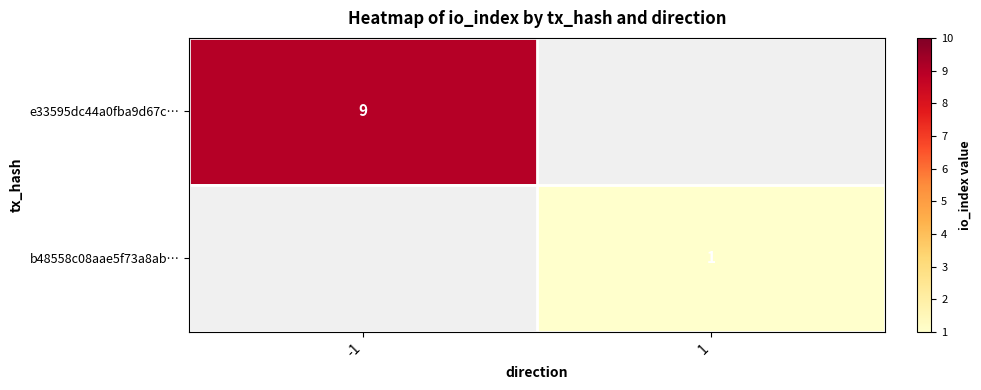

Is it true that b48558c08aae5f73a8ab… equals 1 at 1?

True